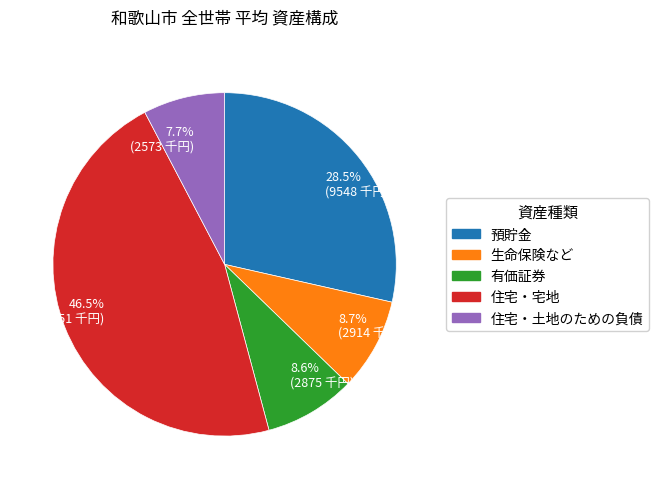

Which slice is the largest?

46.5% (15551 千円)